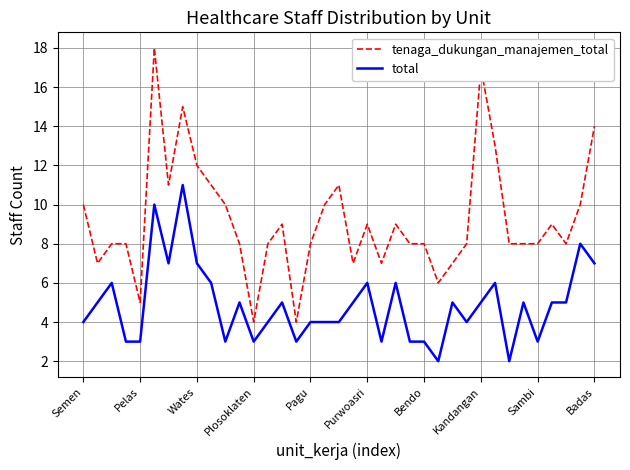

Rank the series by their maximum value, from lowest to highest.

total, tenaga_dukungan_manajemen_total